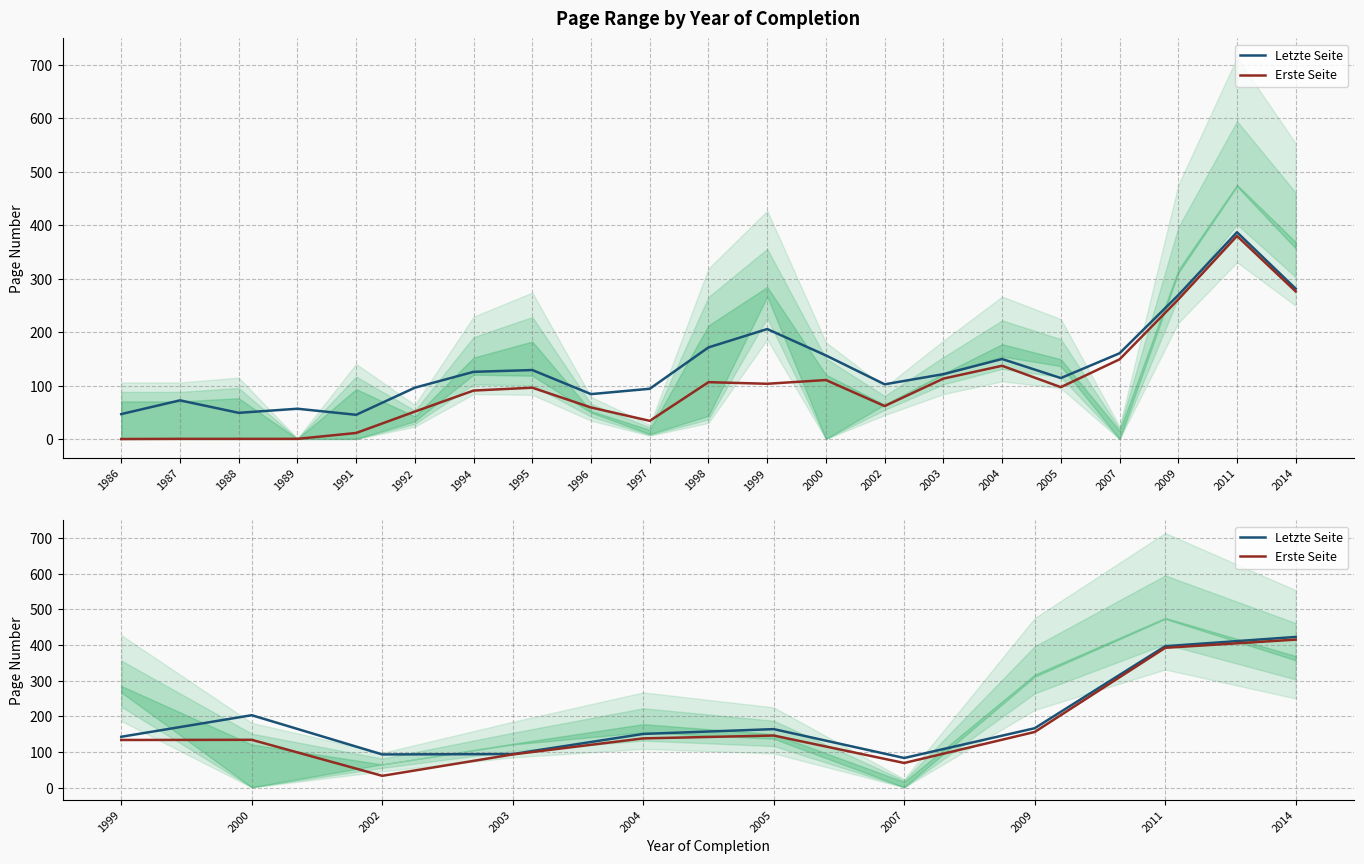

True or false: Erste Seite and Letzte Seite cross at least once.

False